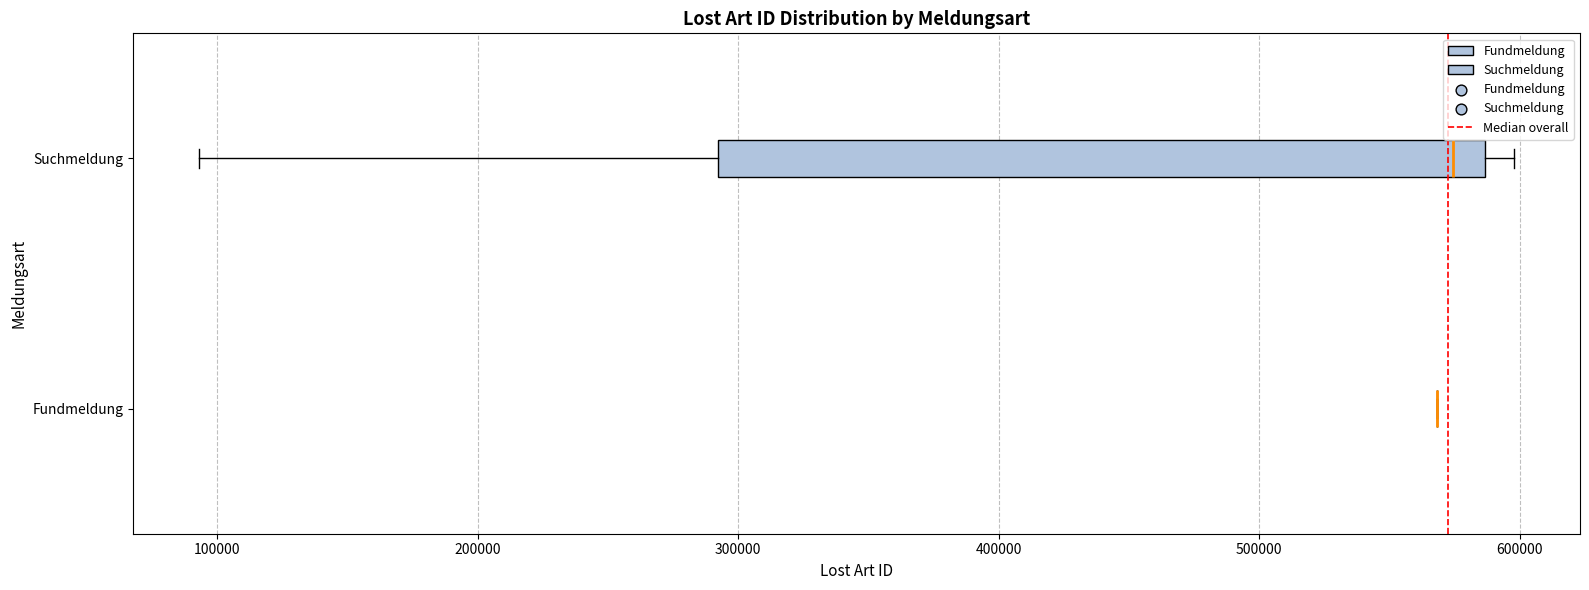

Where is the left edge of the box for Suchmeldung on the x-axis? The values are not printed on the chart, so give them approximately, as read against the axis.

290000